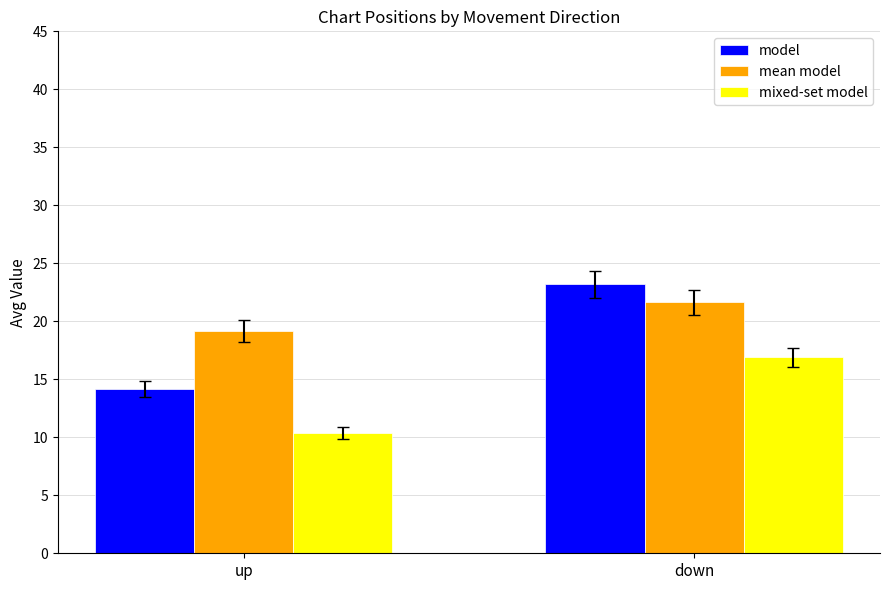

What are all the series names shown in the legend?

model, mean model, mixed-set model